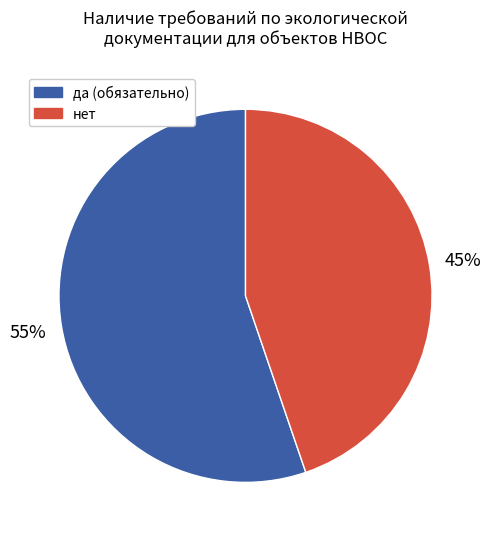

To the nearest percent, what is the average slice percentage?

50%